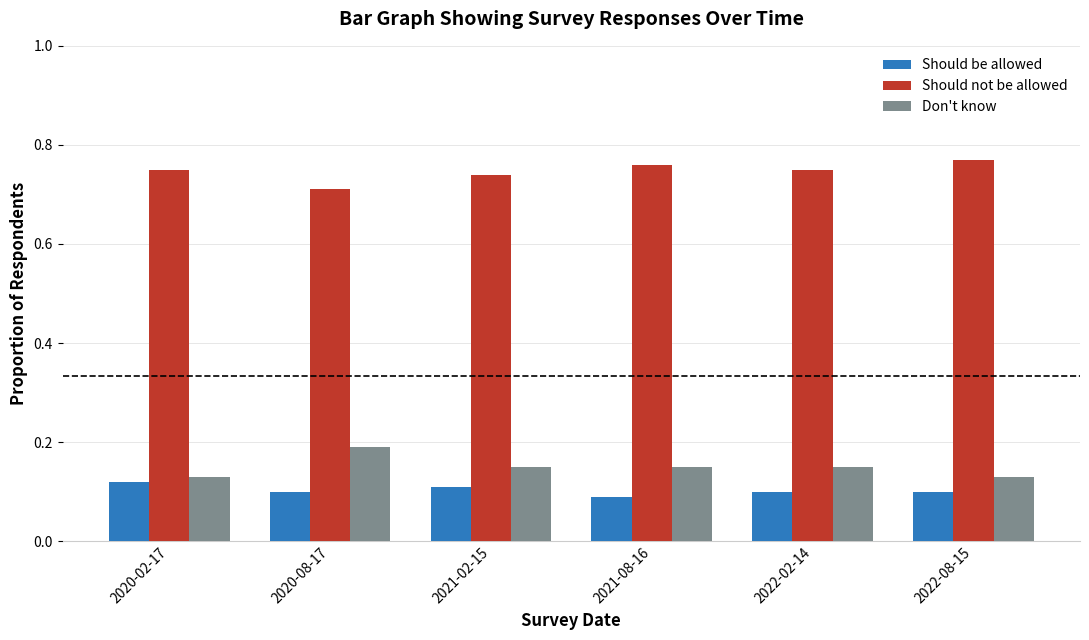

The value of Should not be allowed at 2020-08-17 is 0.3. True or false?

False